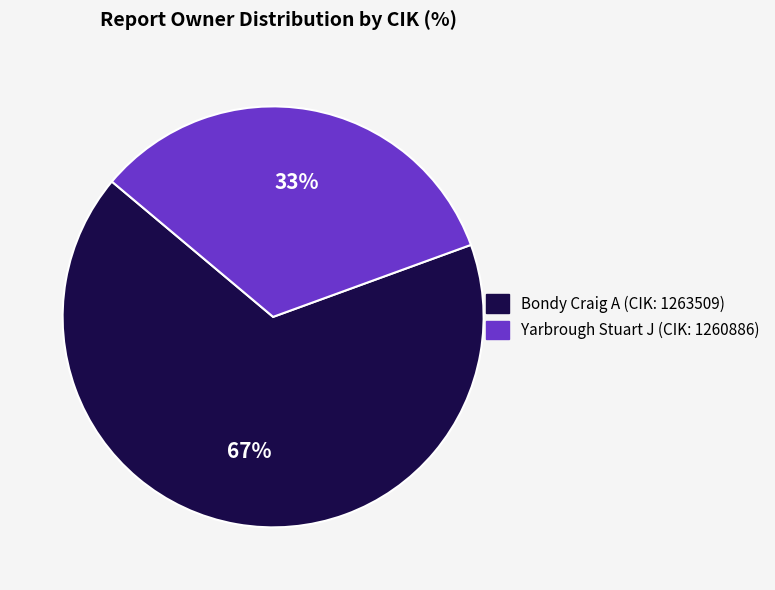

Is there any slice that represents more than half of the pie?

Yes